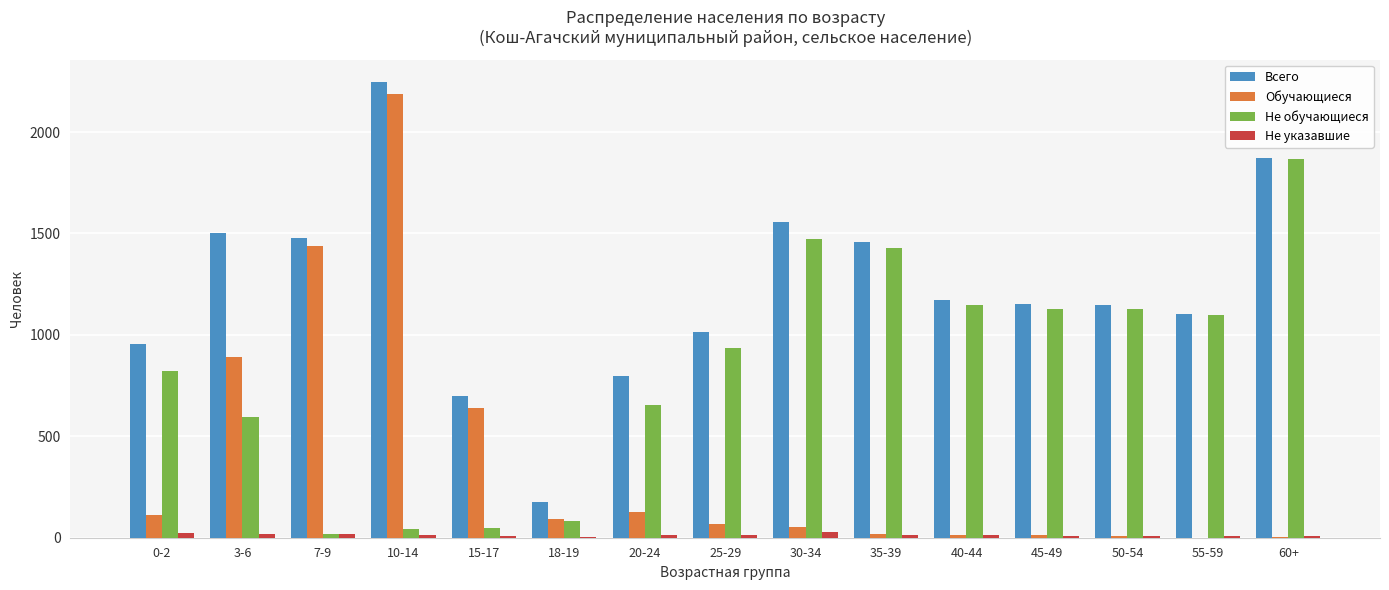

Is it true that Не обучающиеся equals 821 at 0-2?

True